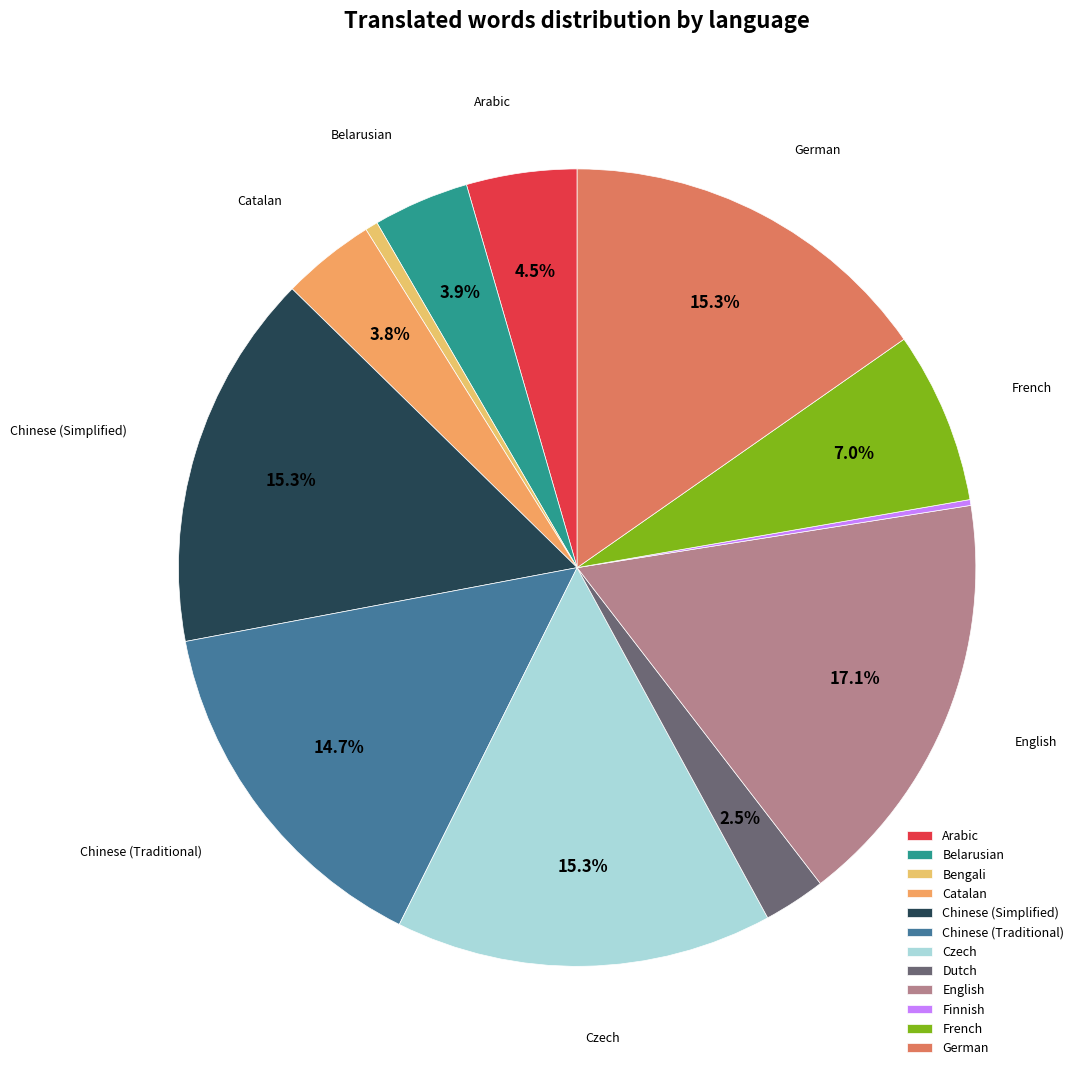

What percentage is the Chinese (Traditional) slice, to the nearest percent?

15%